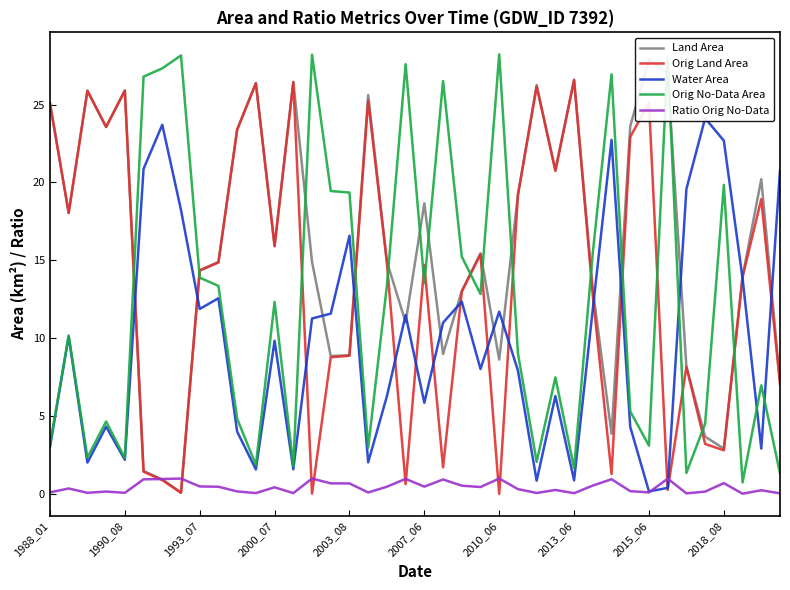

Is it true that Water Area equals 0.8 at 11?

False